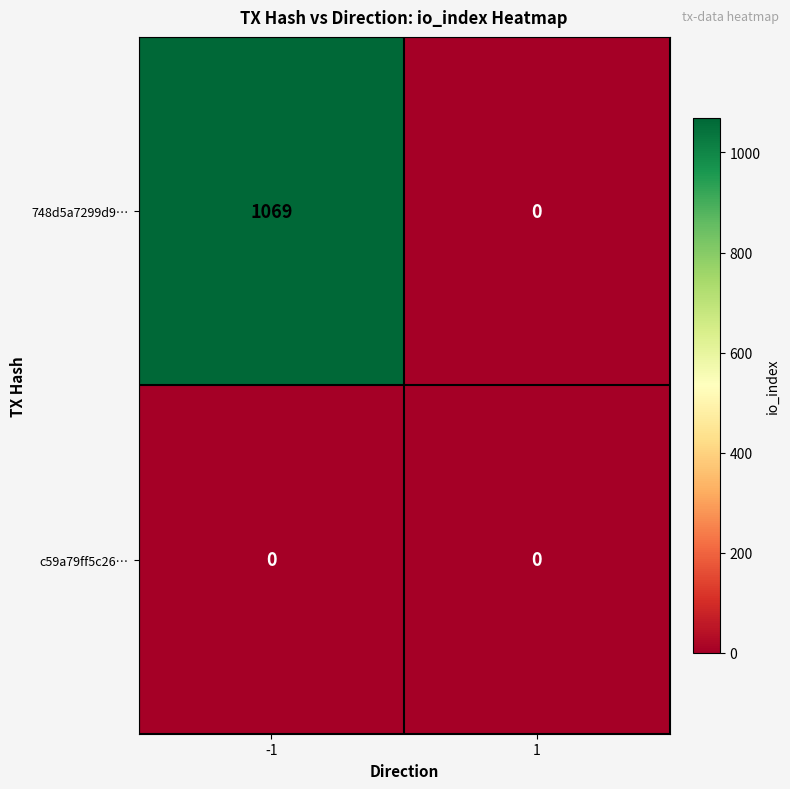

Rank the categories by 748d5a7299d9… value from highest to lowest.

-1, 1